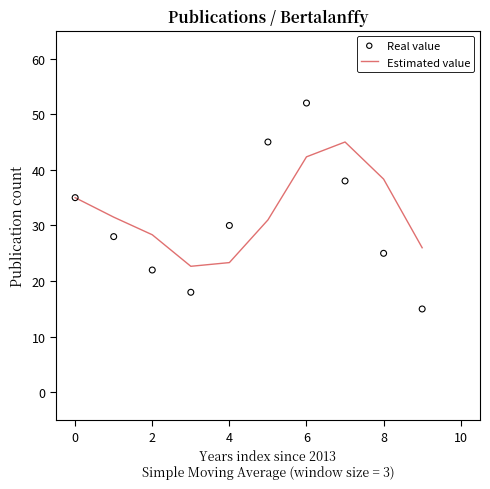

At how many categories does at least one series exceed 42?

3